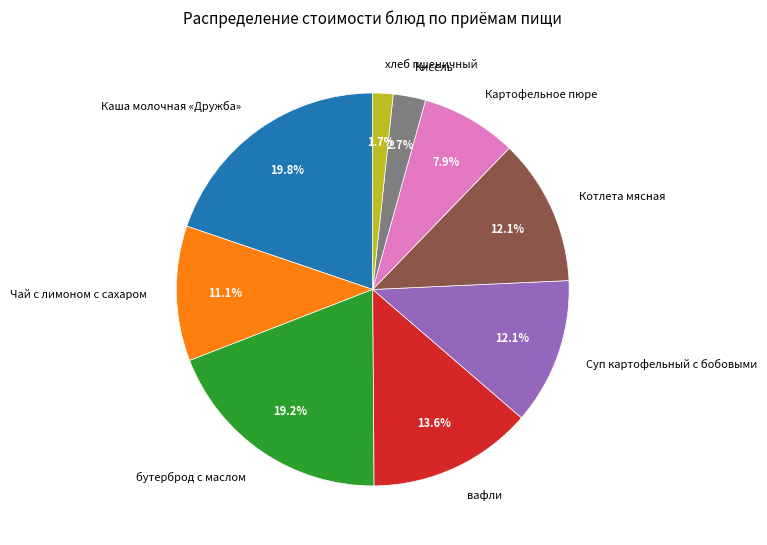

Is it true that хлеб пшеничный is 2% of the pie?

True